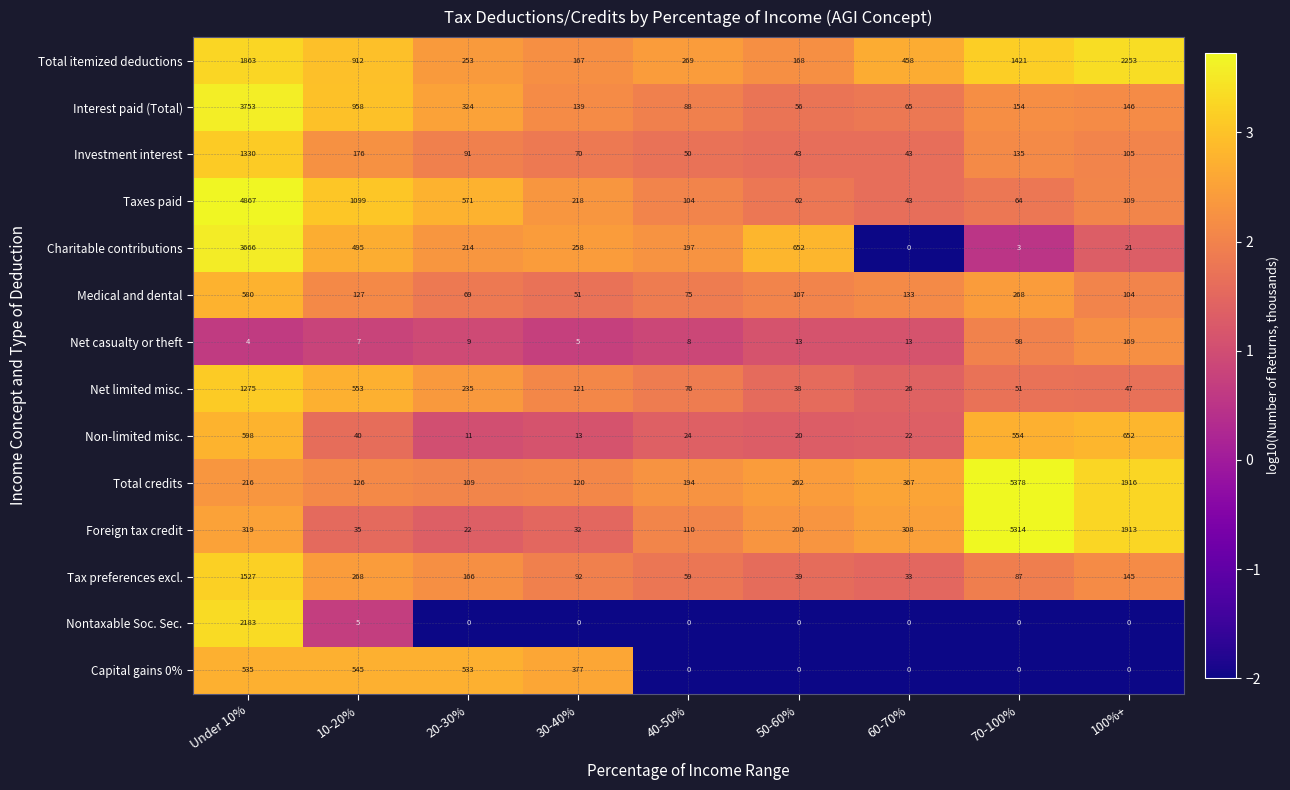

How many values in the Total credits series are below 216?

4